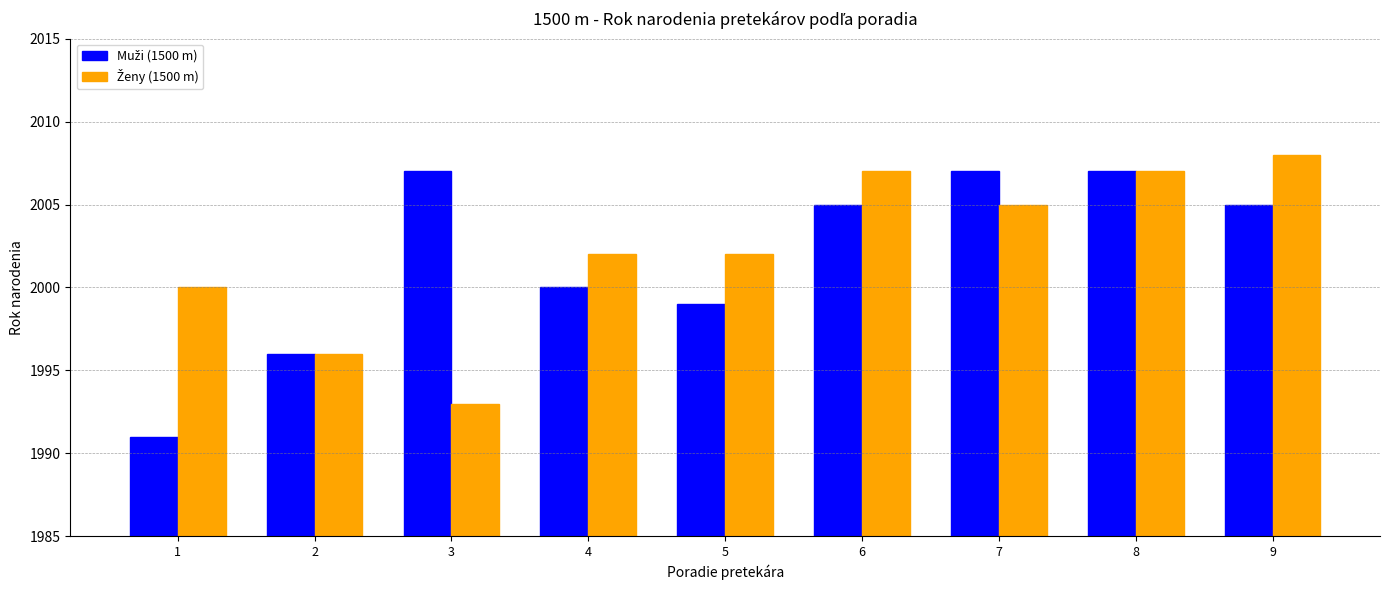

Which category has the highest value across all series?

9